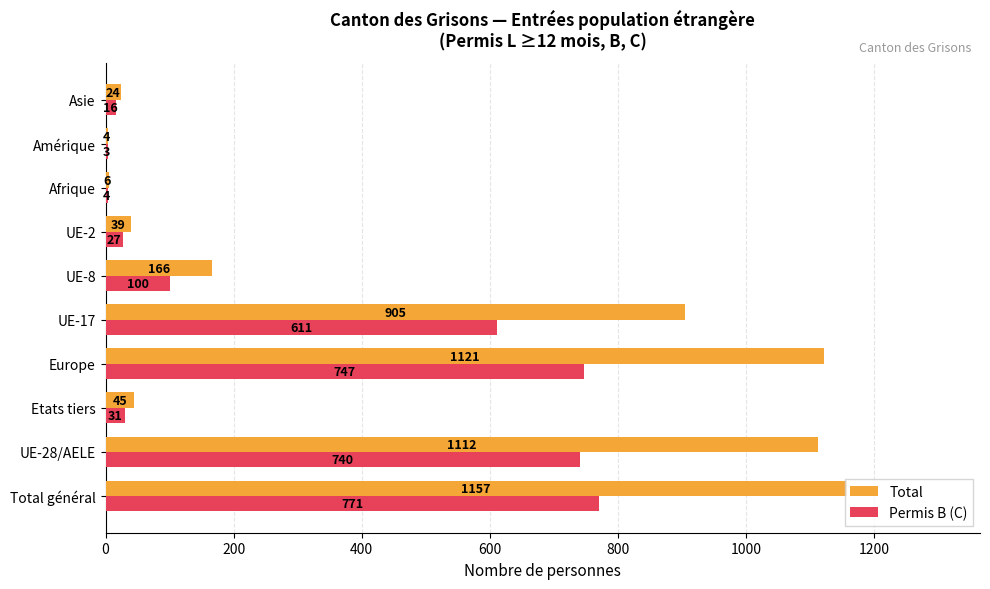

Which category has the highest value in the Total series?

Total général